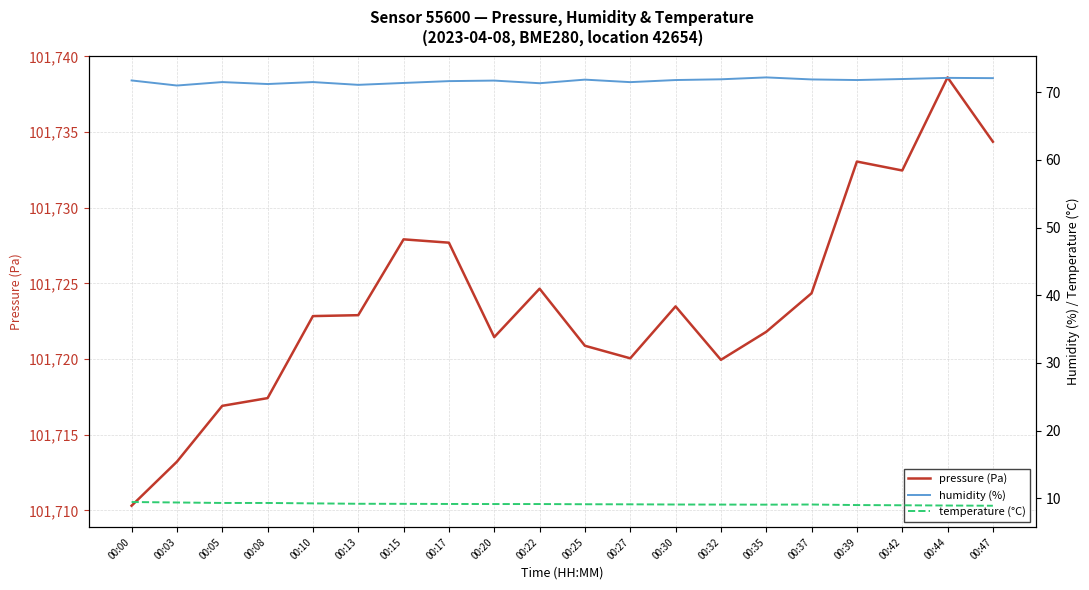

At which category does pressure (Pa) reach its first local peak?

00:15